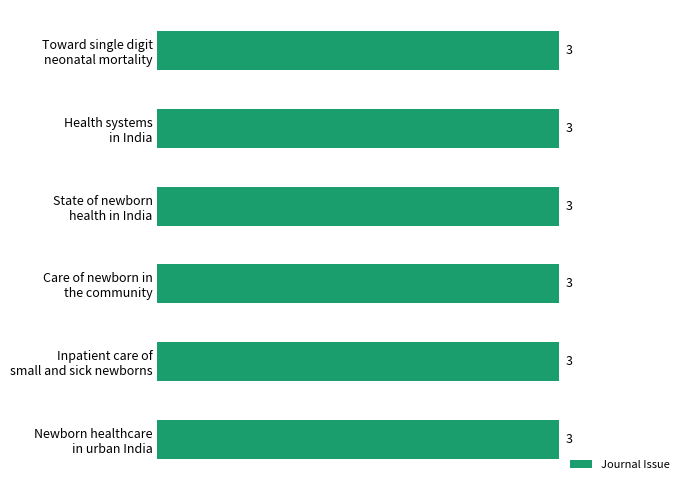

Is it true that Journal Issue equals 3 at State of newborn
health in India?

True